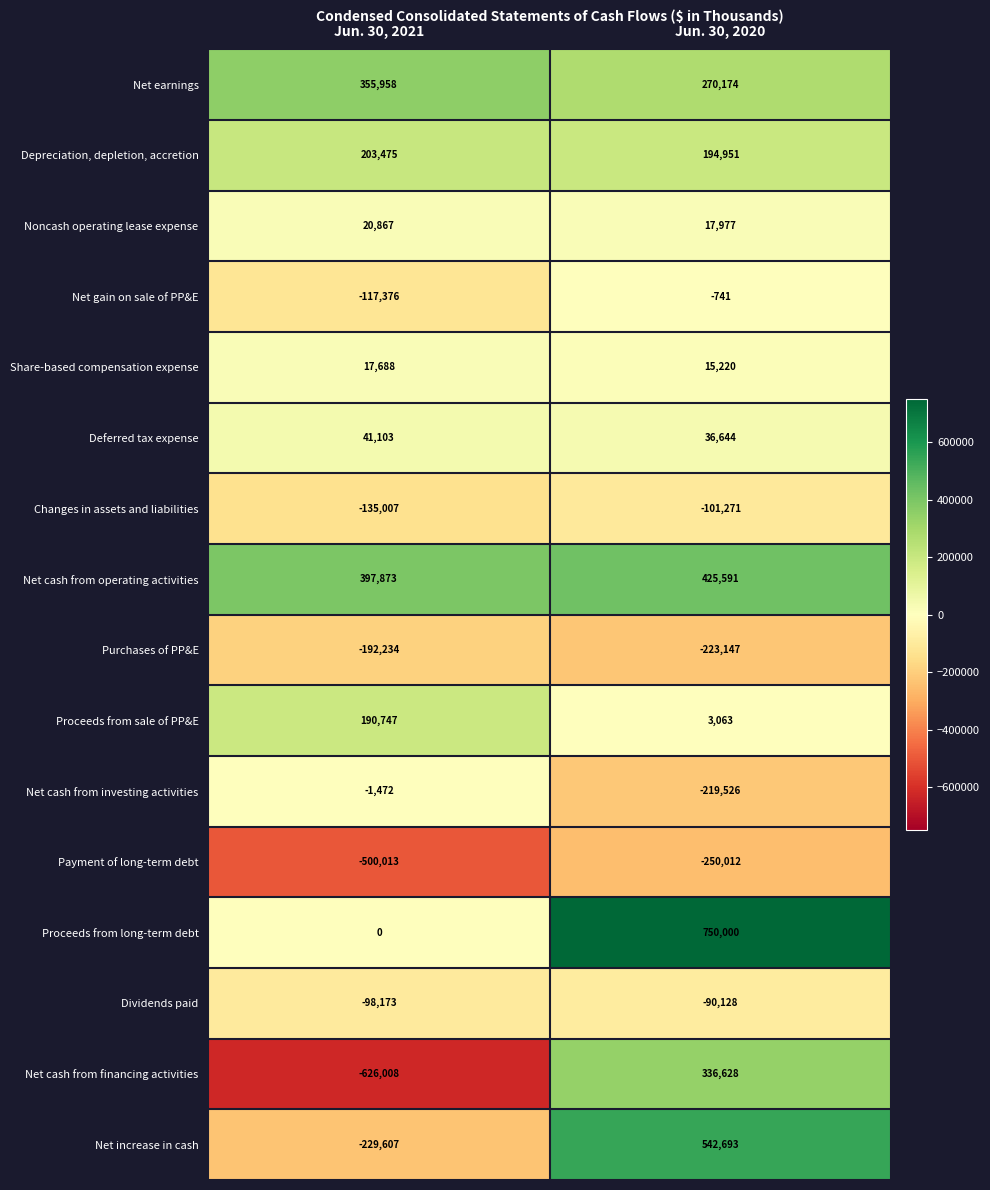

True or false: Depreciation, depletion, accretion has a value of 203475 at Jun. 30, 2021.

True